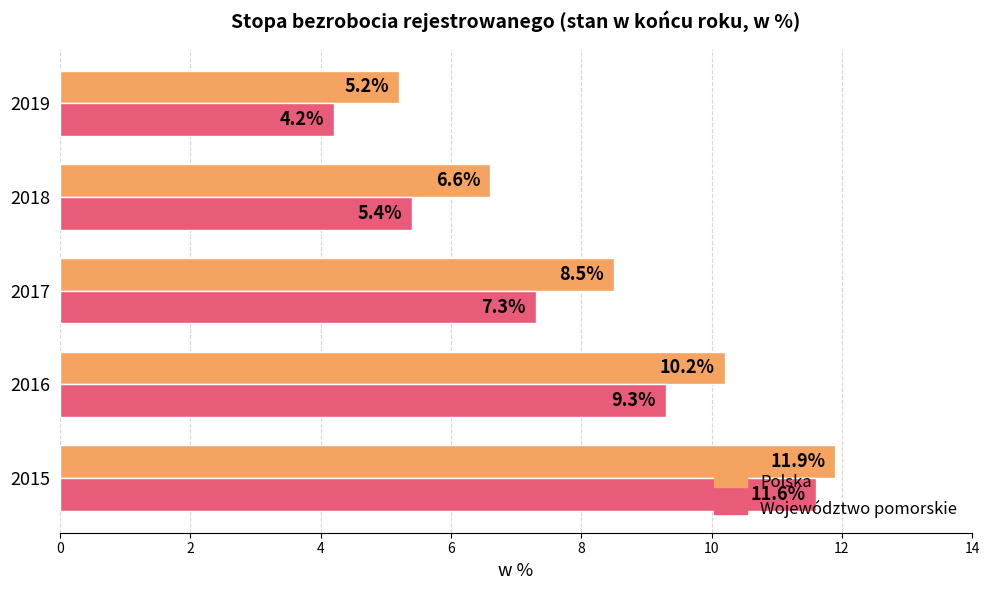

Rank the series by their maximum value, from lowest to highest.

Województwo pomorskie, Polska